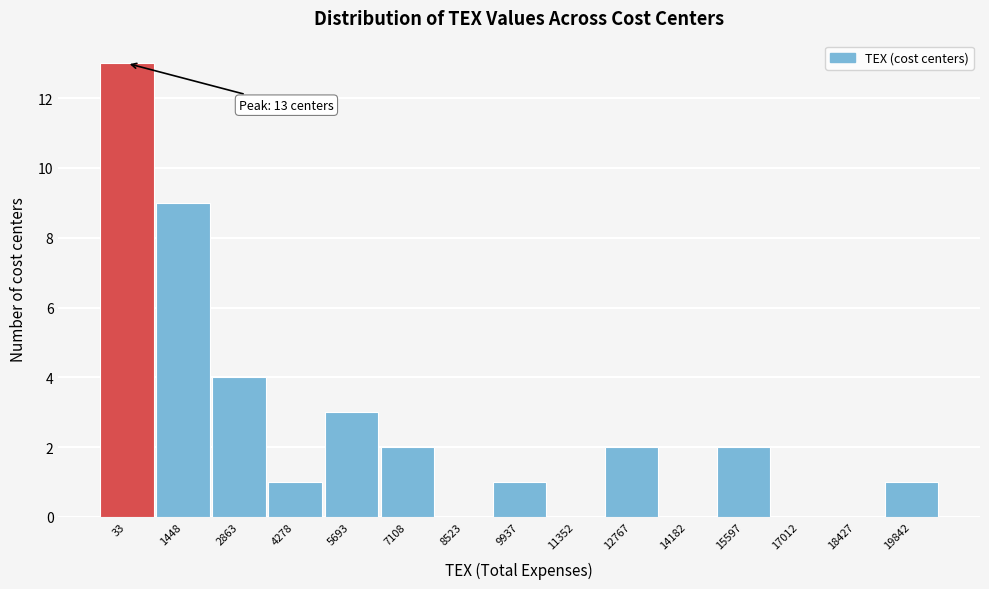

Reading right to left, what are all the values shown in this chart?

19842=1	18427=0	17012=0	15597=2	14182=0	12767=2	11352=0	9937=1	8523=0	7108=2	5693=3	4278=1	2863=4	1448=9	33=13